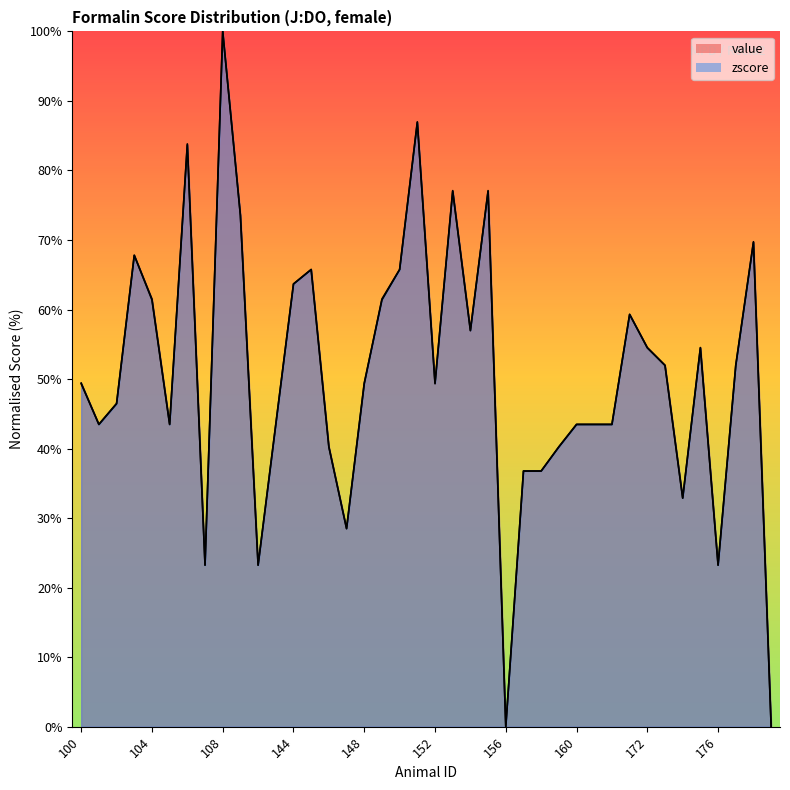

What is the value of the value point at the 39th from the left?

69.8